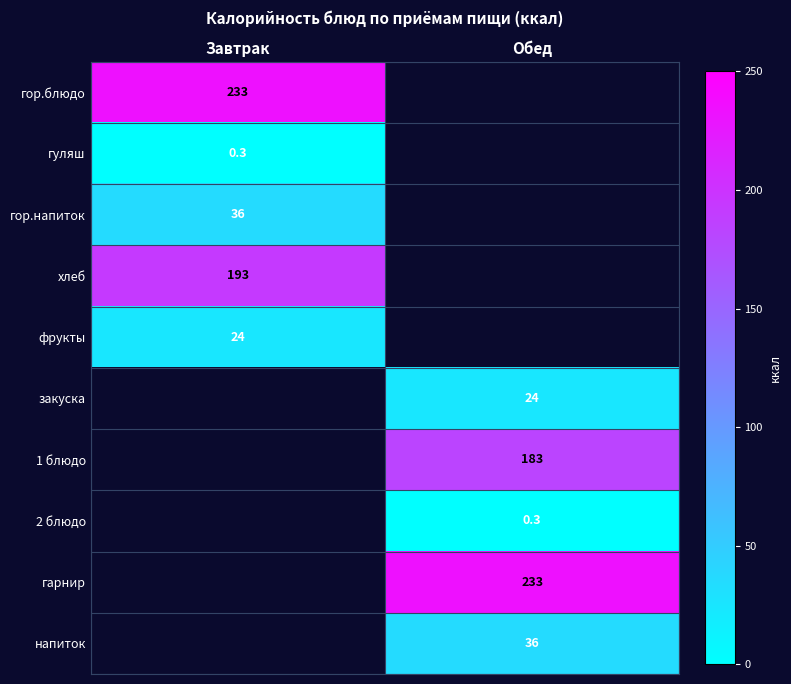

True or false: 1 блюдо has a value of 183.0 at Обед.

True